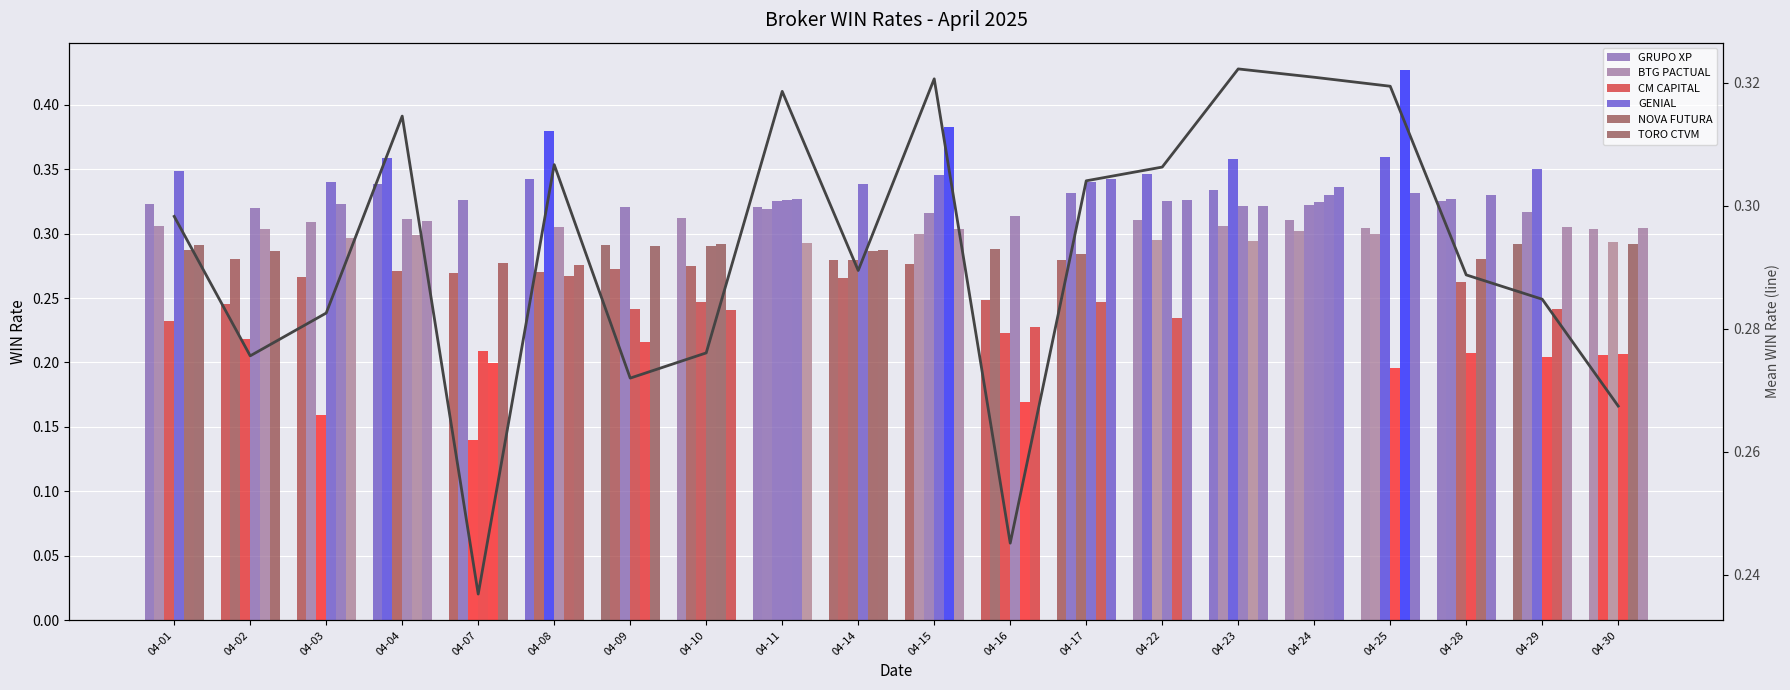

Count the number of data series in this chart.

6